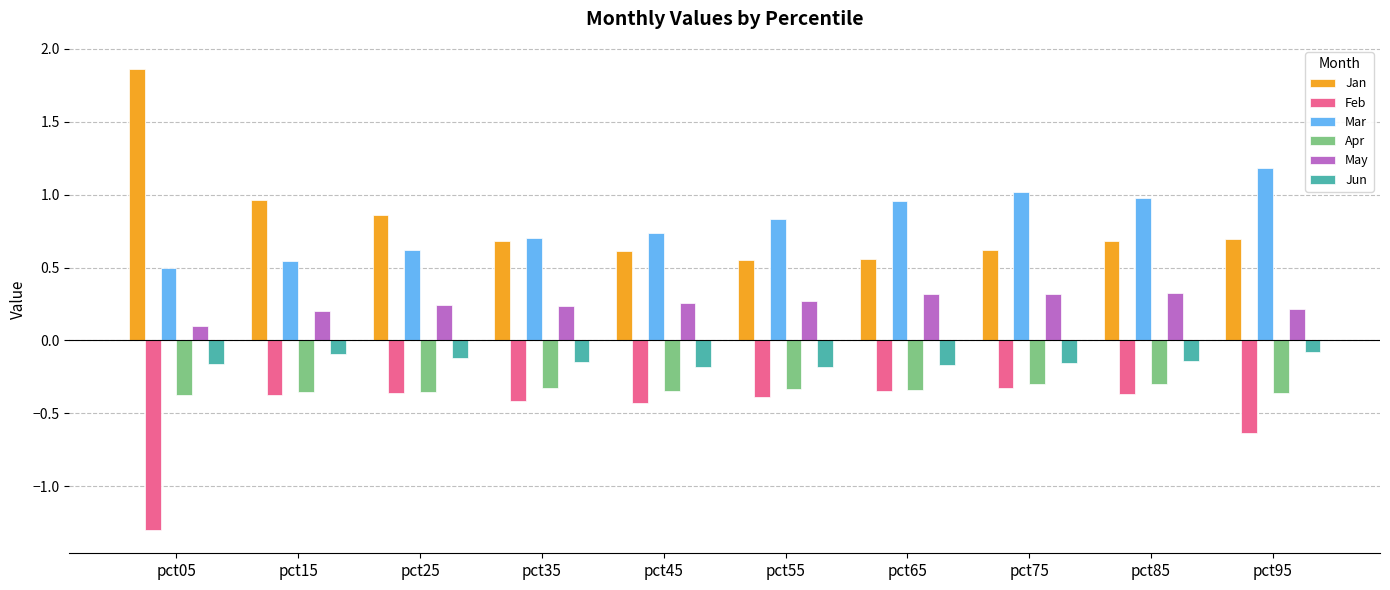

The value of Mar at pct05 is 0.5. True or false?

True